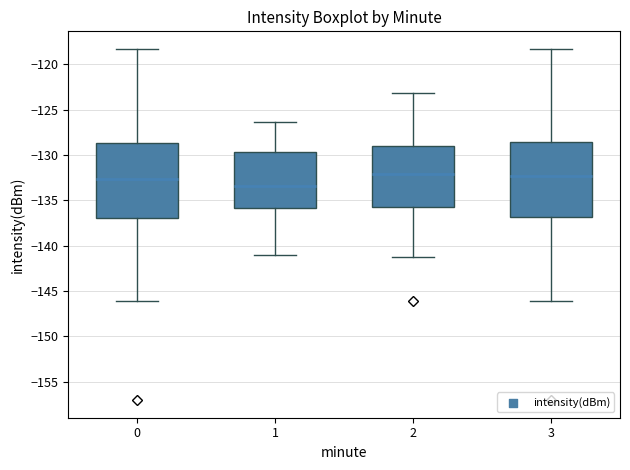

Reading left to right, transcribe this box plot: for each box, give where its median line is, the range the box spans, and where its two whiskers end, as read against the y-axis. The values are not printed on the chart, so give them approximately, as read against the axis.

0: median -132.5, box -137.0 to -128.5, whiskers -146.0 to -118.5
1: median -133.5, box -136.0 to -129.5, whiskers -141.0 to -126.5
2: median -132.0, box -136.0 to -129.0, whiskers -141.0 to -123.0
3: median -132.5, box -137.0 to -128.5, whiskers -146.0 to -118.5